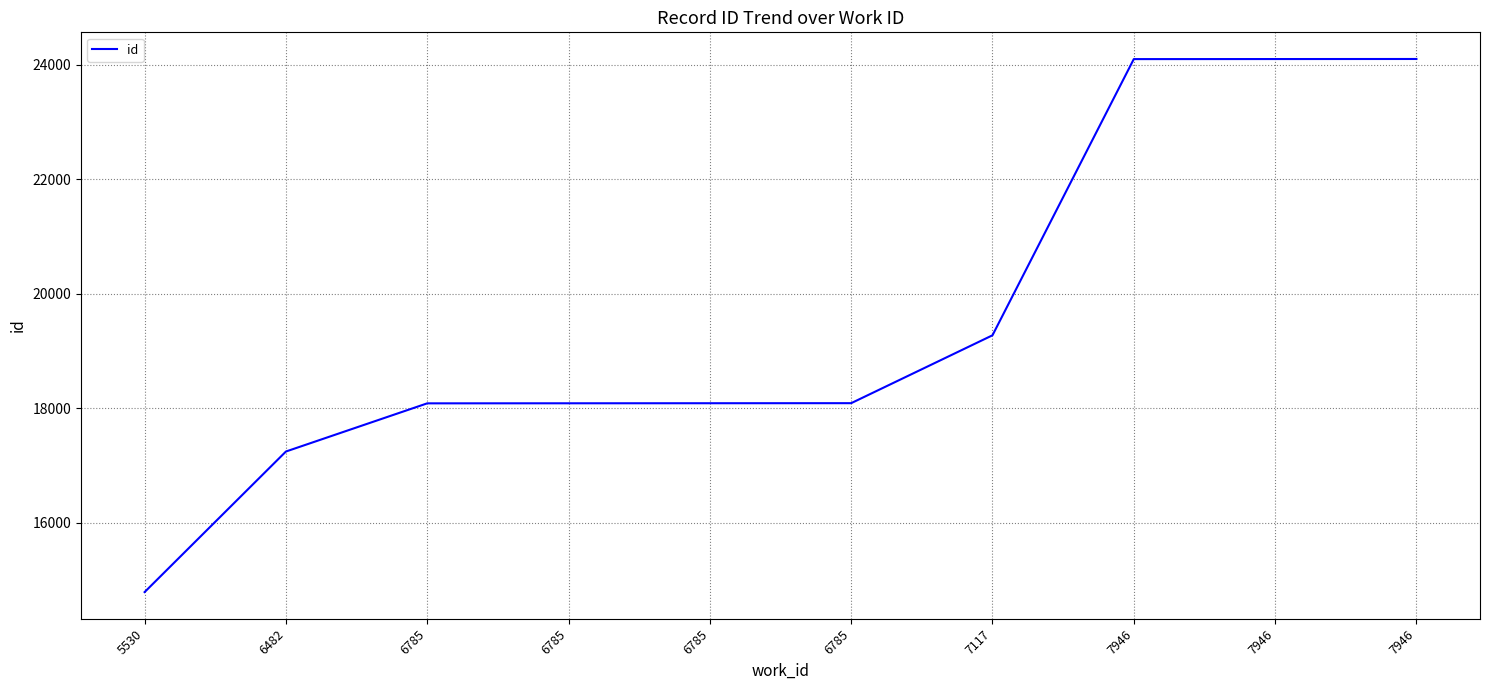

Is this an area chart (filled region under the line)?

No